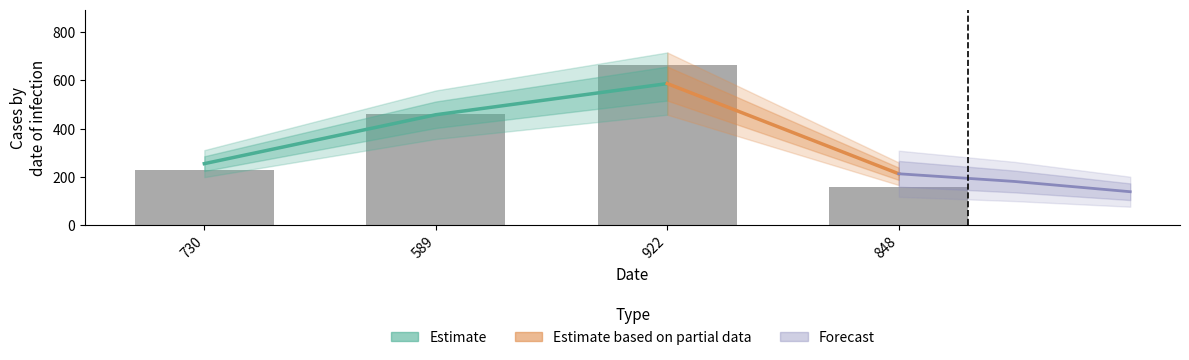

What is the label of the 1st bar from the right?

848